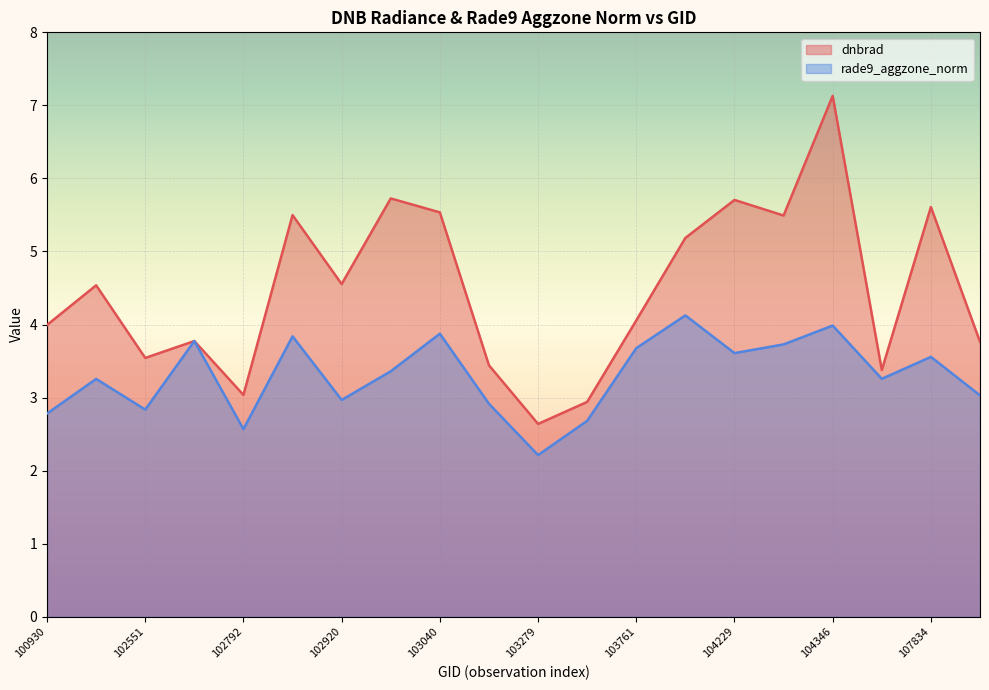

Reading right to left, transcribe all the data shown in this chart.

dnbrad: 108015=3.8	107834=5.6	104355=3.4	104346=7.1	104236=5.5	104229=5.7	104112=5.2	103761=4.1	103397=2.9	103279=2.6	103160=3.4	103040=5.5	103032=5.7	102920=4.6	102912=5.5	102792=3.0	102671=3.8	102551=3.5	102421=4.5	100930=4.0
rade9_aggzone_norm: 108015=3.0	107834=3.6	104355=3.3	104346=4.0	104236=3.7	104229=3.6	104112=4.1	103761=3.7	103397=2.7	103279=2.2	103160=2.9	103040=3.9	103032=3.4	102920=3.0	102912=3.8	102792=2.6	102671=3.8	102551=2.8	102421=3.3	100930=2.8